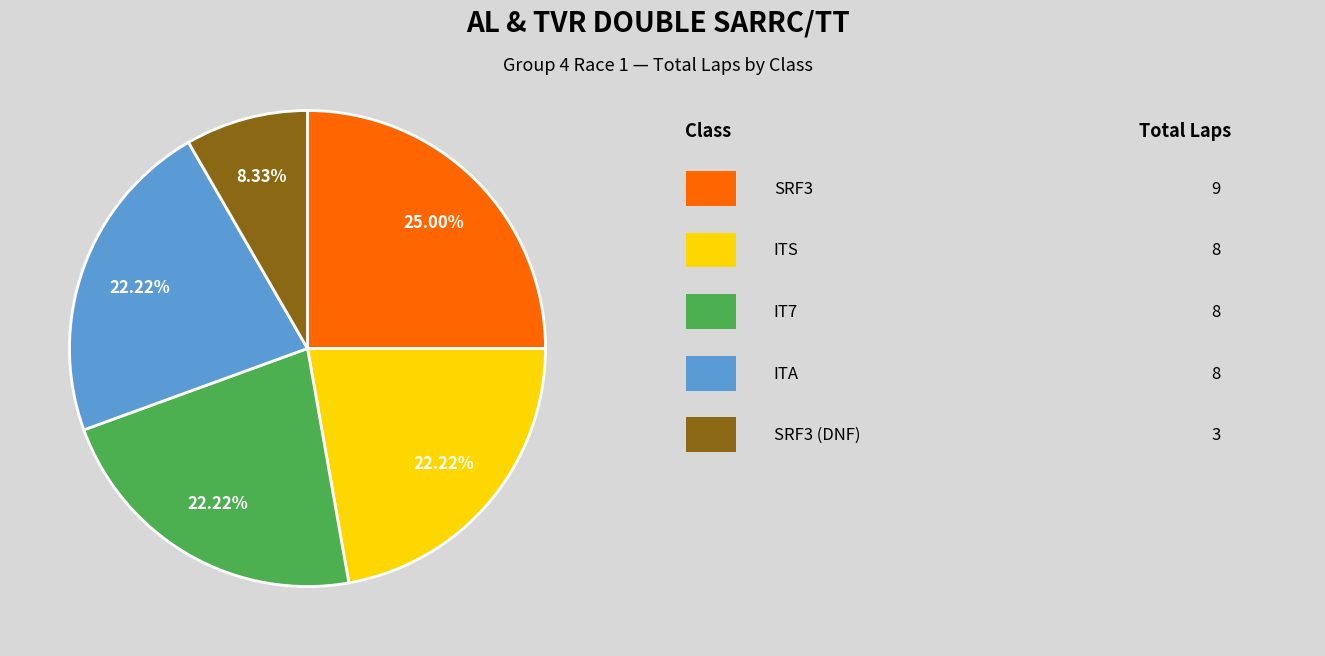

Does any single category account for the majority?

No